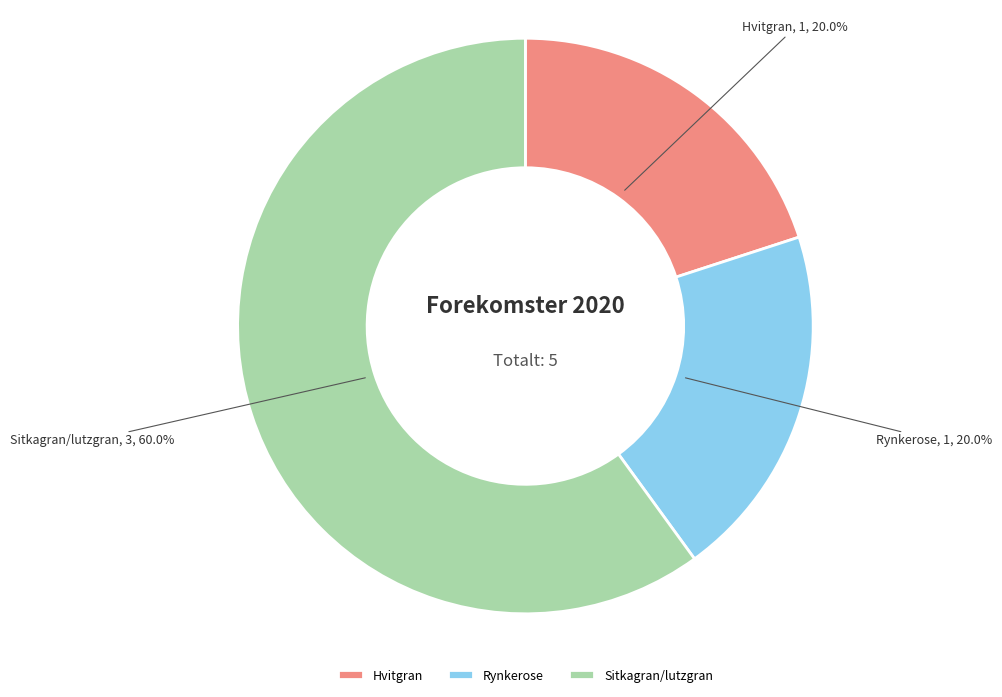

Which slice is the largest?

Sitkagran/lutzgran